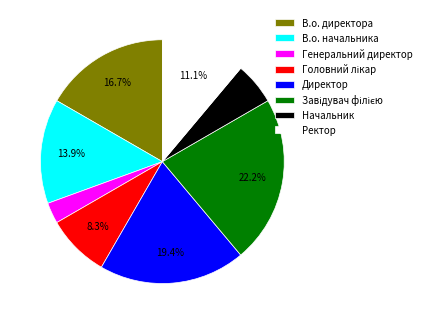

The В.о. директора slice represents 27% of the pie. True or false?

False